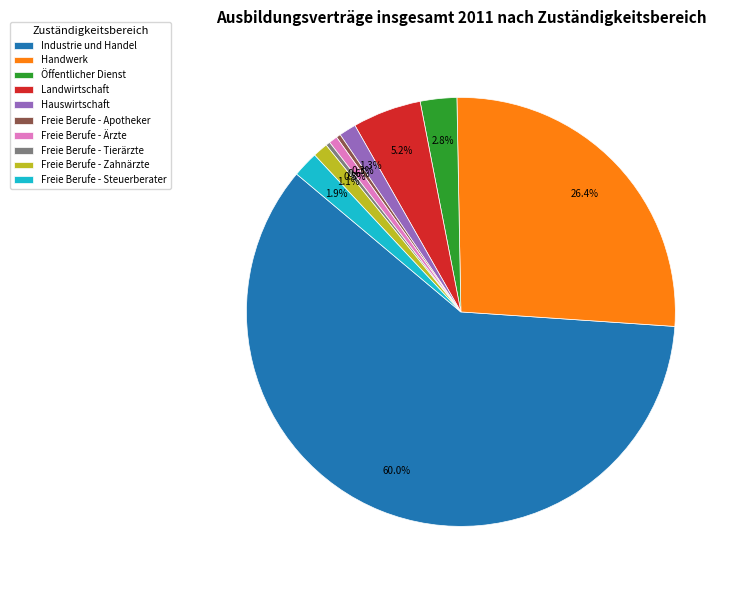

Does Industrie und Handel account for over 50% of the chart?

Yes